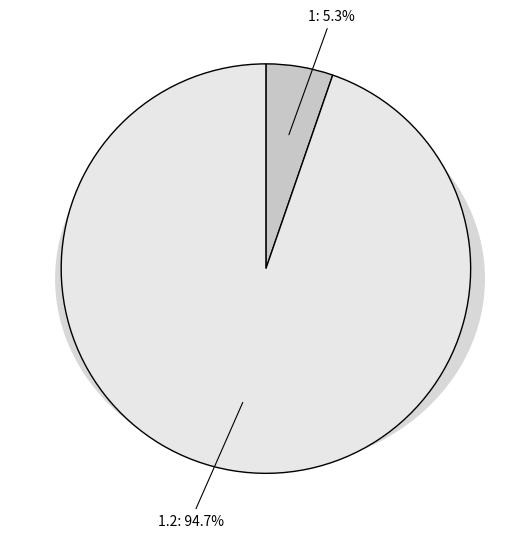

Which slice is the smallest?

1